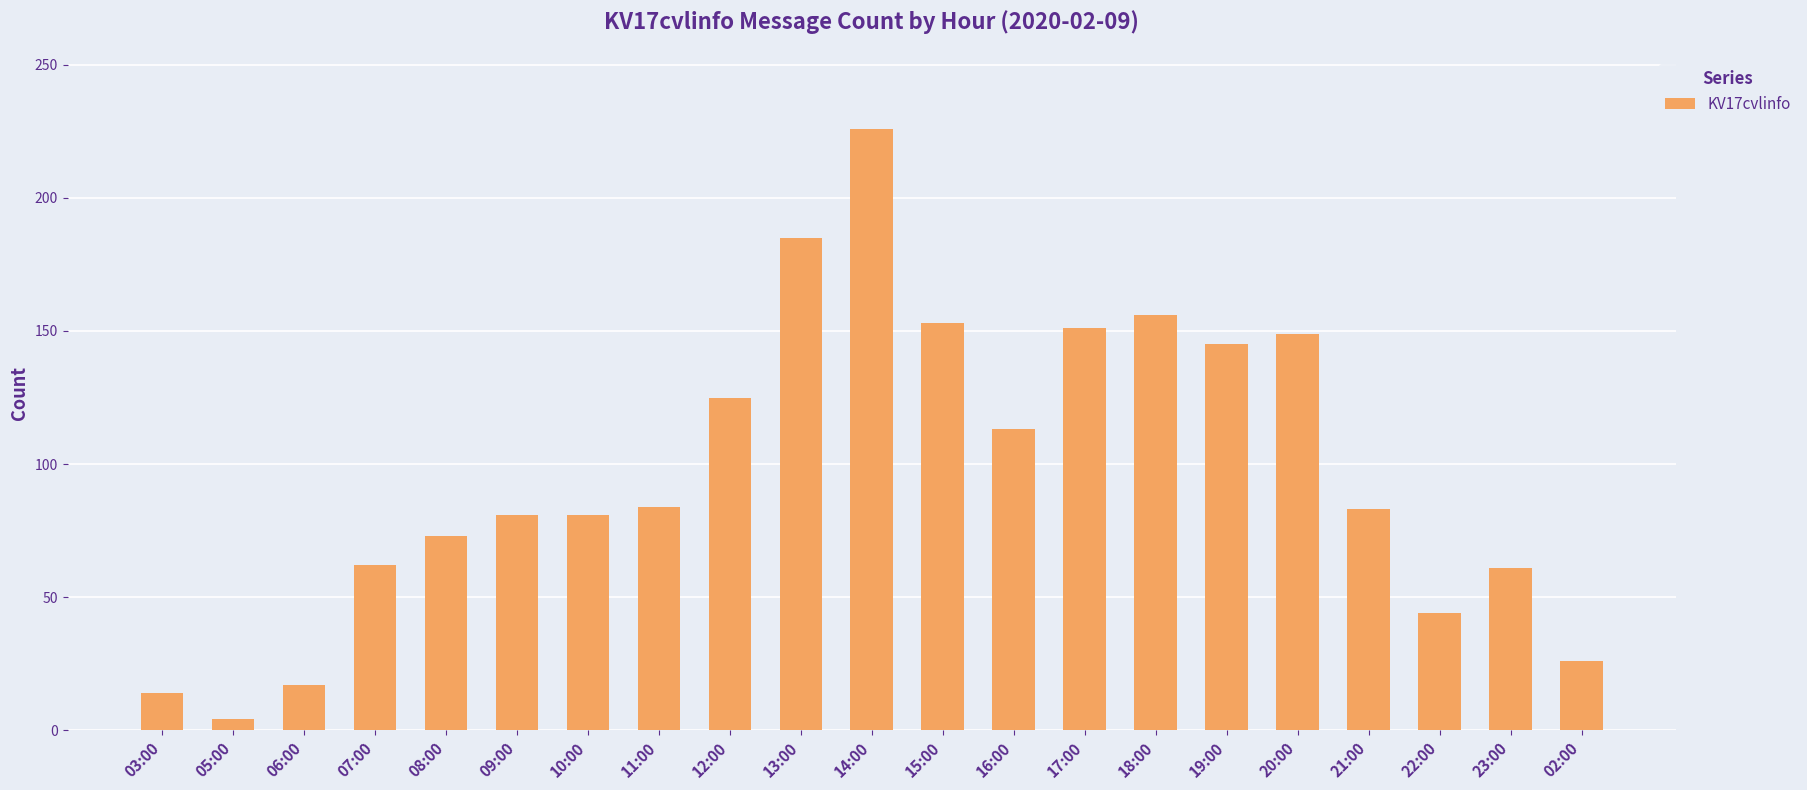

Count the number of categories in the chart.

21